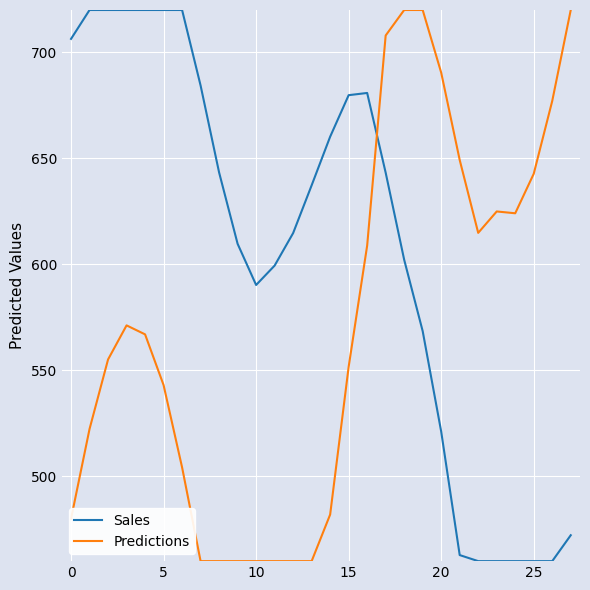

What is the difference between the maximum and minimum values in the Sales series?

260.0